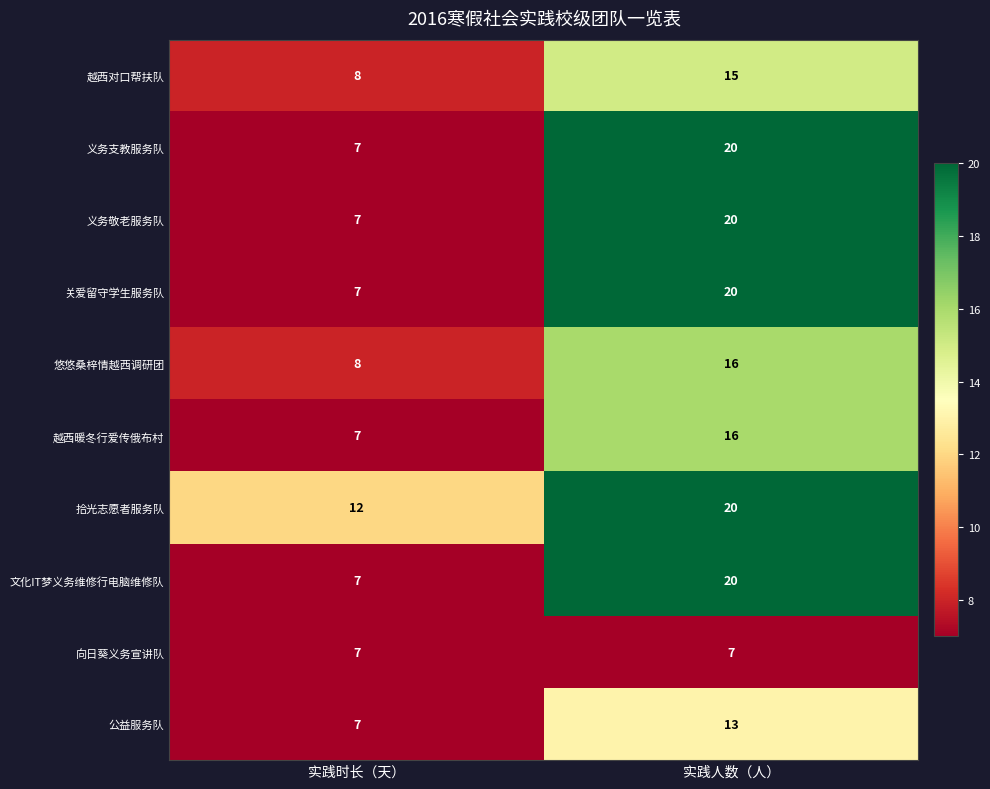

Rank the categories by 关爱留守学生服务队 value from lowest to highest.

实践时长（天）, 实践人数（人）